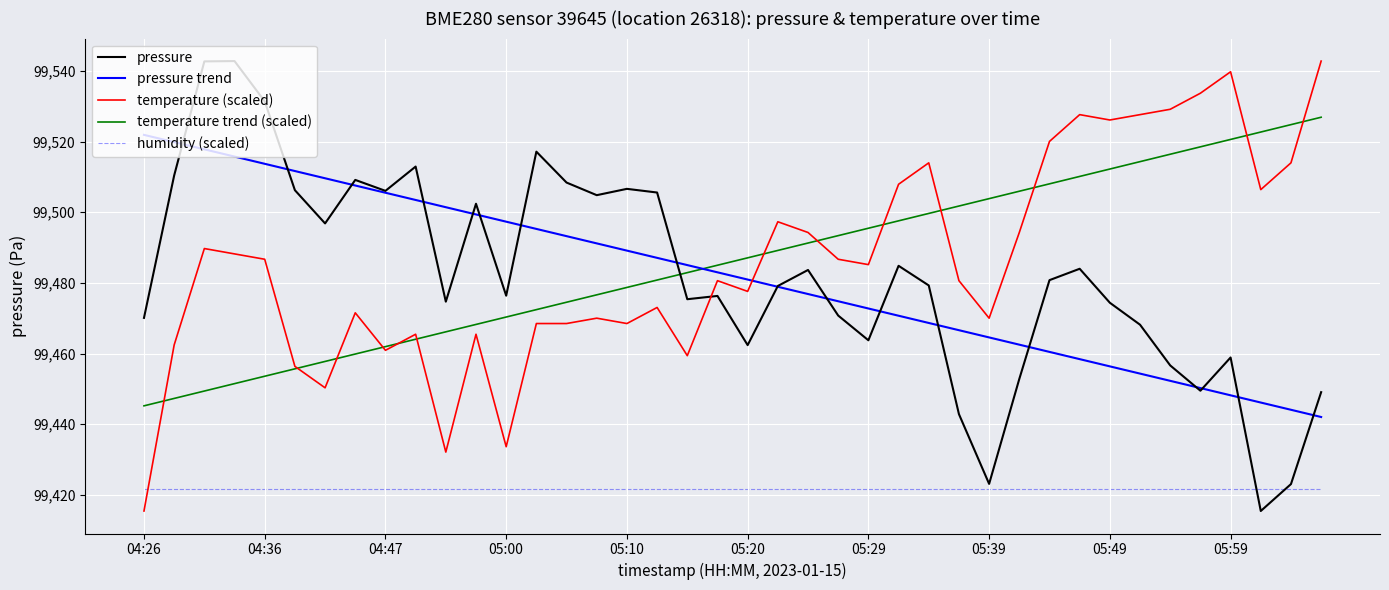

How many times do pressure trend and temperature trend (scaled) cross each other?

1